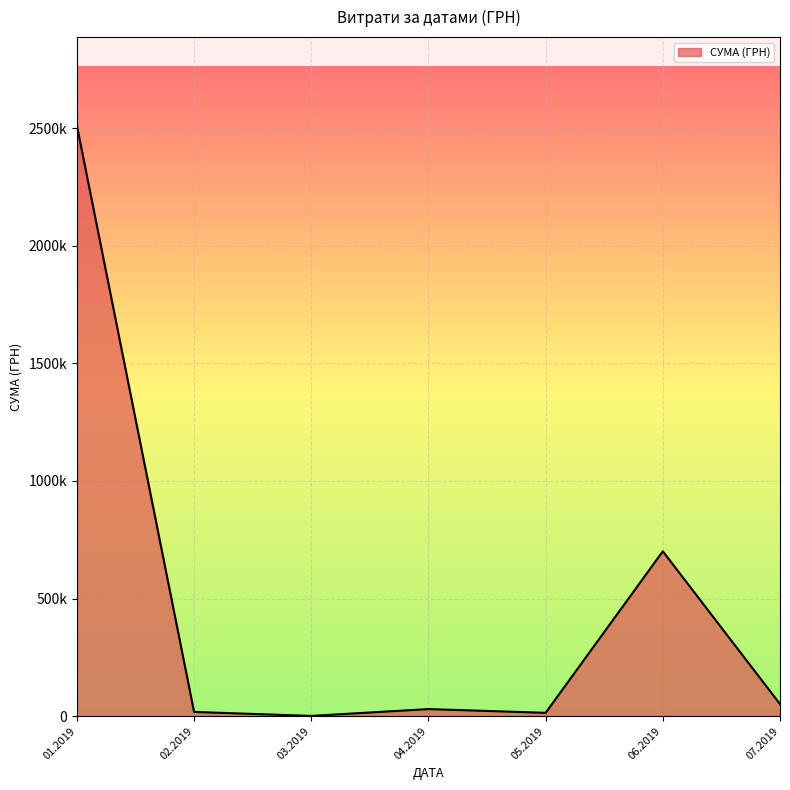

Is this an area chart (filled region under the line)?

Yes